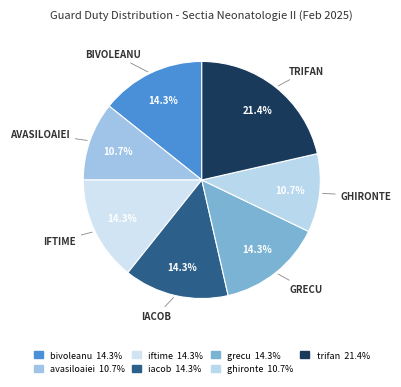

How many slices are in this pie chart?

7